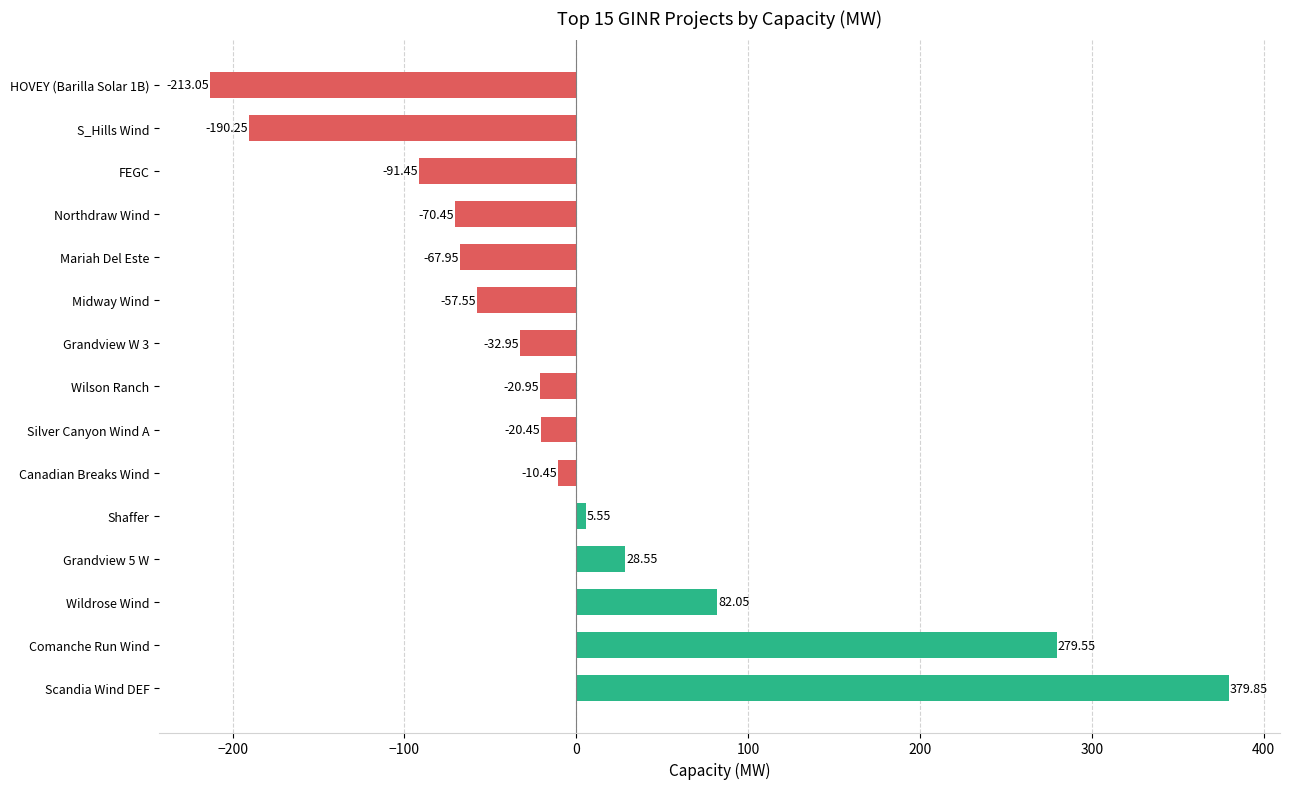

Are the bars horizontal?

Yes